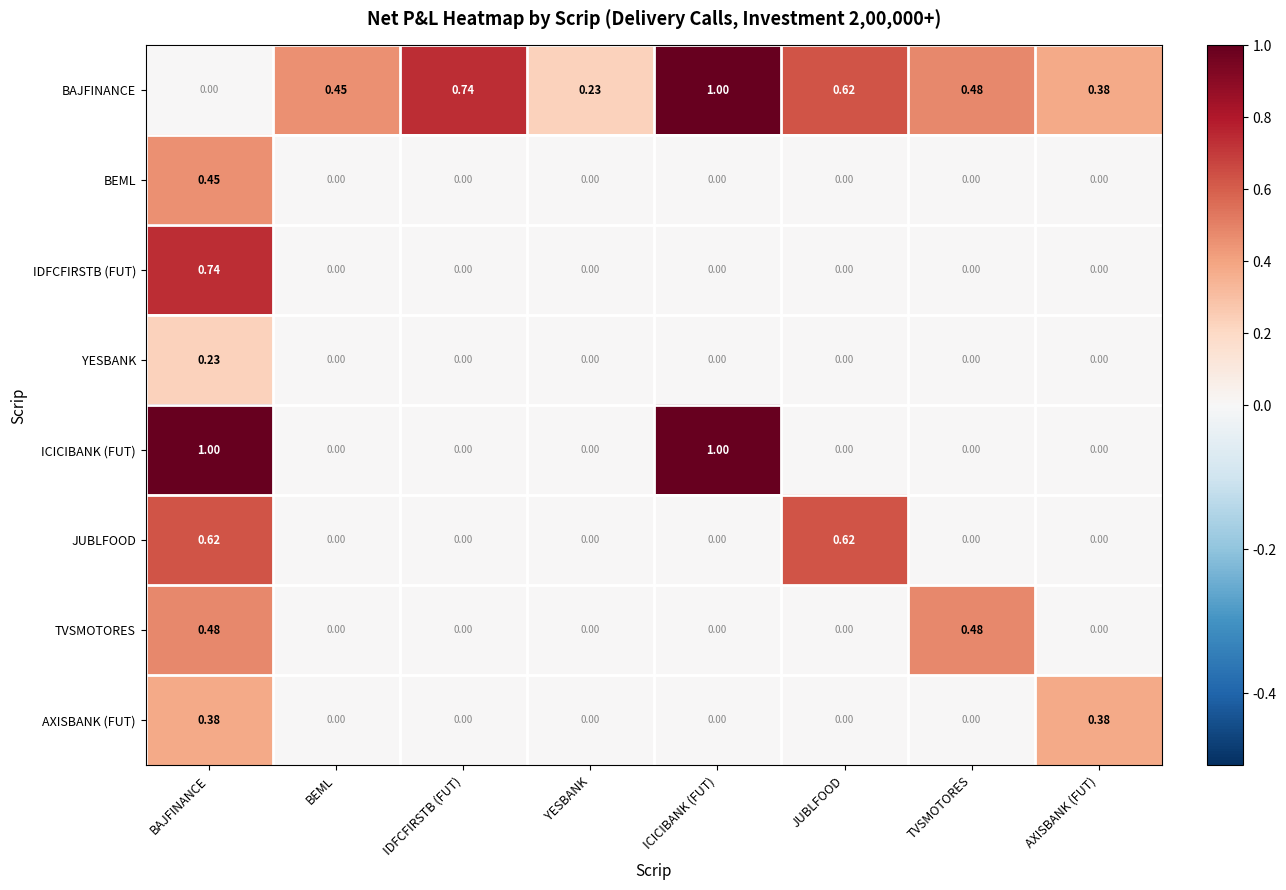

At BAJFINANCE, list the series in order from largest to smallest.

ICICIBANK (FUT), IDFCFIRSTB (FUT), JUBLFOOD, TVSMOTORES, BEML, AXISBANK (FUT), YESBANK, BAJFINANCE